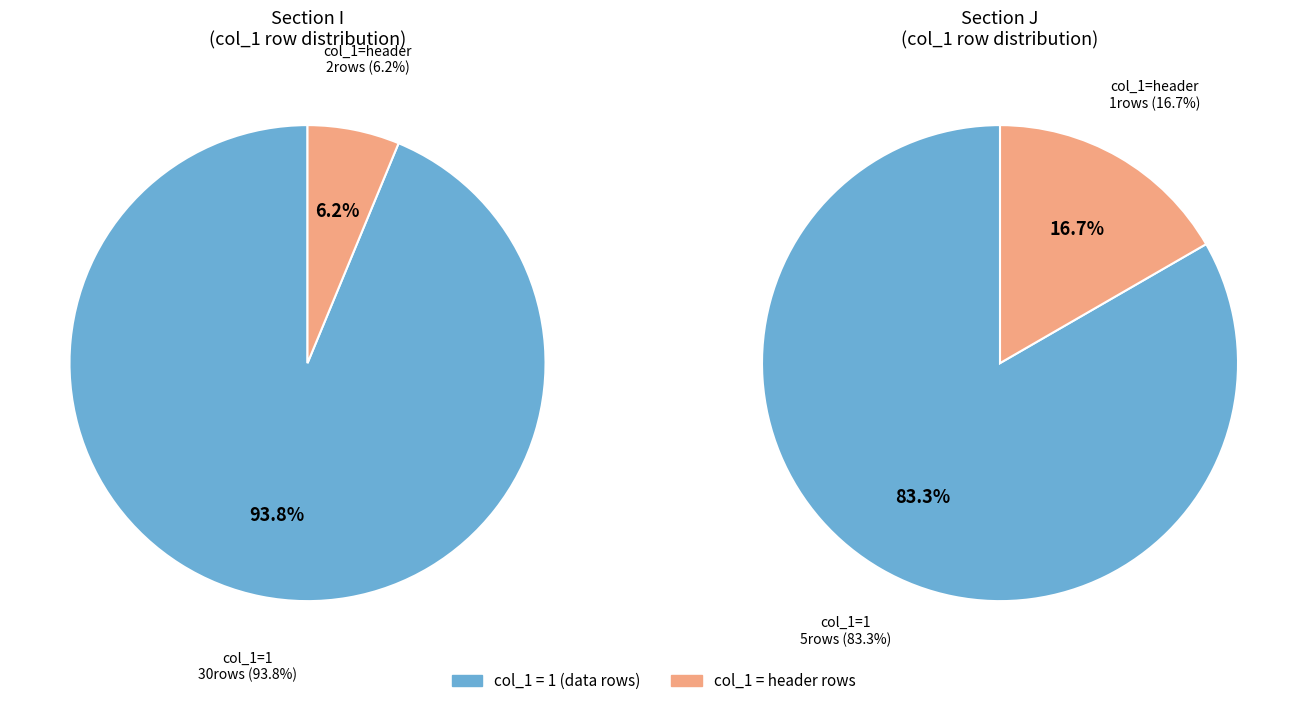

To the nearest percent, what percentage of the pie is I?

100%